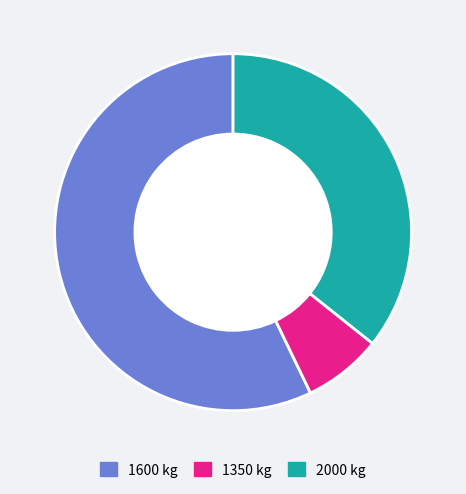

Is there a majority slice in this chart?

Yes